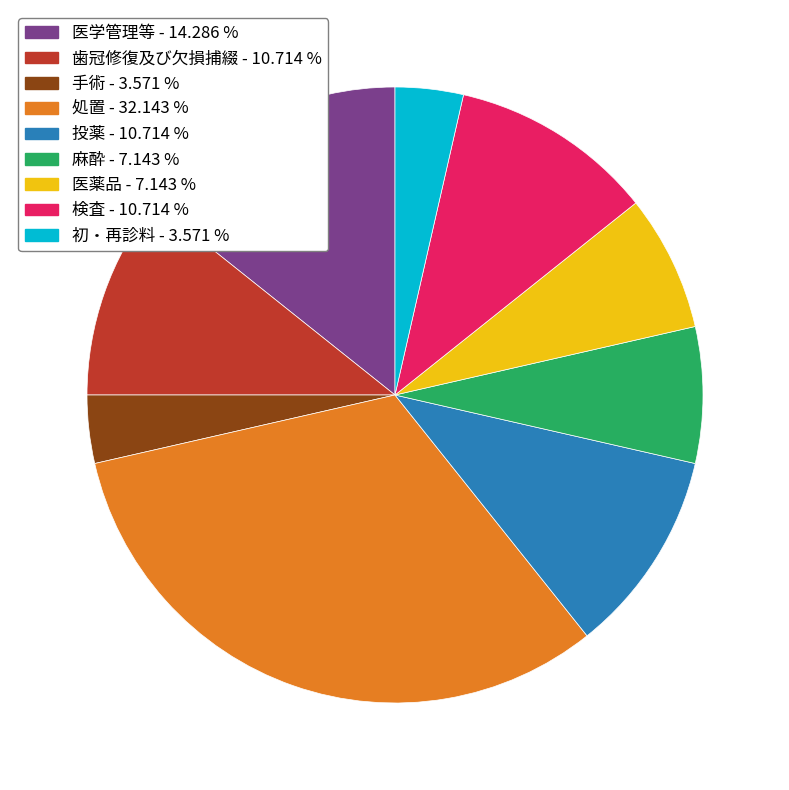

Which has a higher value, 麻酔 - 7.143 % or 初・再診料 - 3.571 %?

麻酔 - 7.143 %